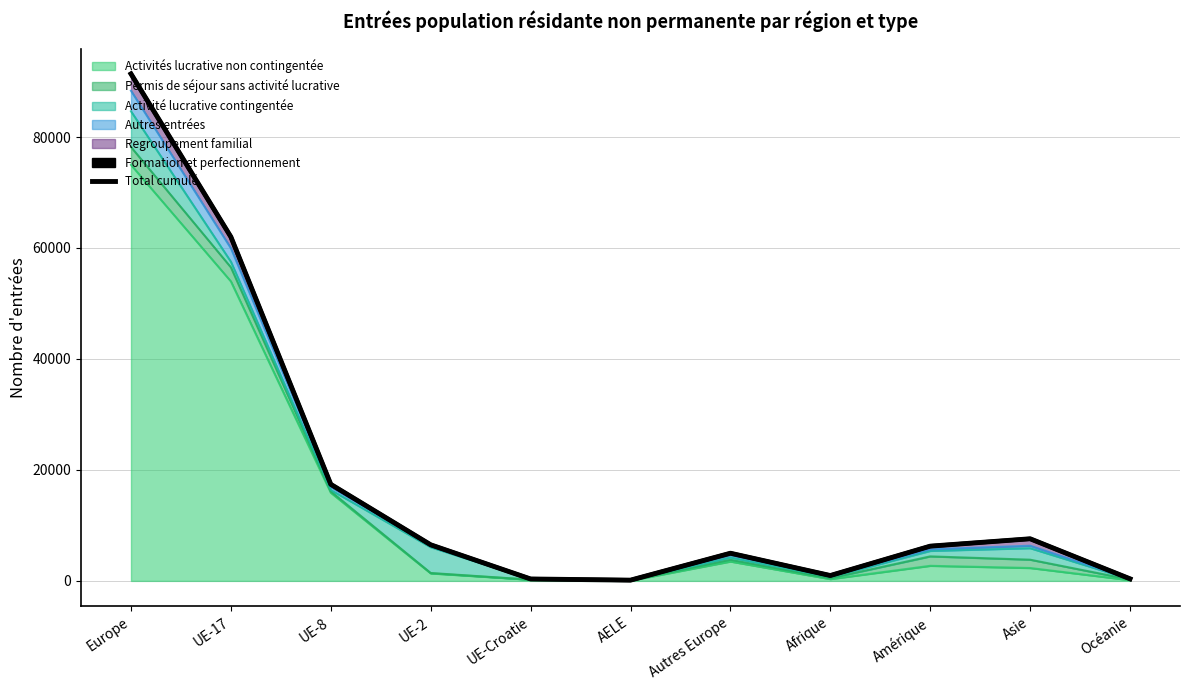

What is the value of the 8th point from the left?

970